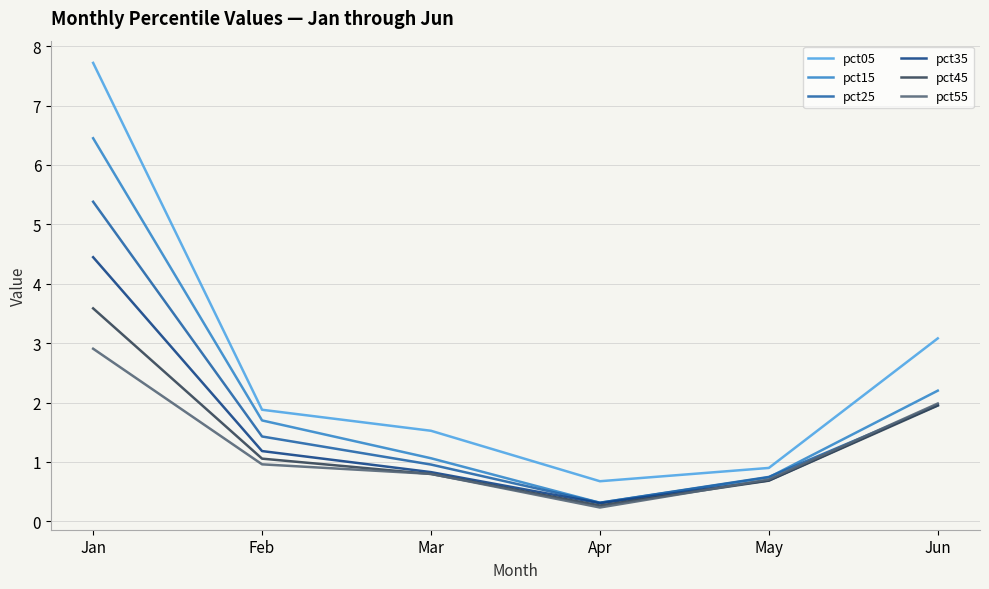

Reading left to right, transcribe all the data shown in this chart.

pct05: Jan=7.7	Feb=1.9	Mar=1.5	Apr=0.7	May=0.9	Jun=3.1
pct15: Jan=6.4	Feb=1.7	Mar=1.1	Apr=0.3	May=0.7	Jun=2.2
pct25: Jan=5.4	Feb=1.4	Mar=1.0	Apr=0.3	May=0.7	Jun=2.0
pct35: Jan=4.4	Feb=1.2	Mar=0.8	Apr=0.3	May=0.7	Jun=2.0
pct45: Jan=3.6	Feb=1.1	Mar=0.8	Apr=0.3	May=0.7	Jun=1.9
pct55: Jan=2.9	Feb=1.0	Mar=0.8	Apr=0.2	May=0.7	Jun=2.0